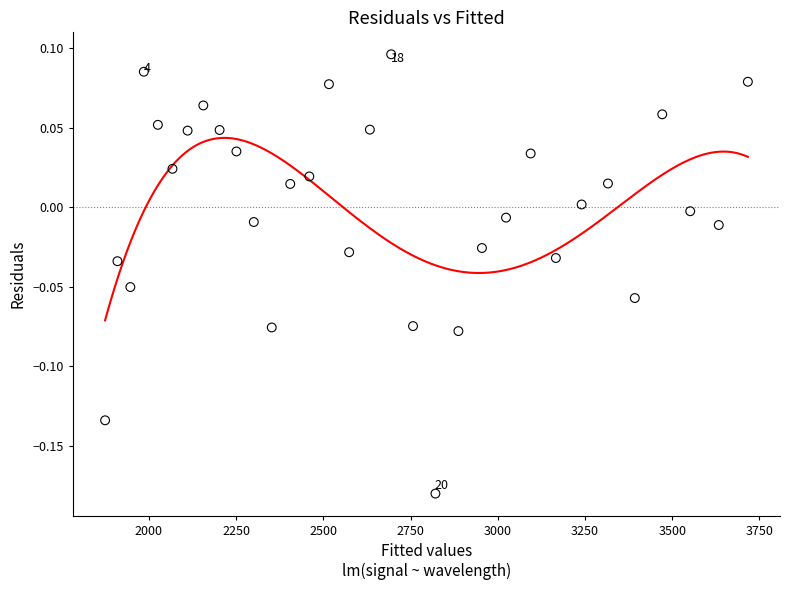

What is the range of X values (max minus min)?

1842.4